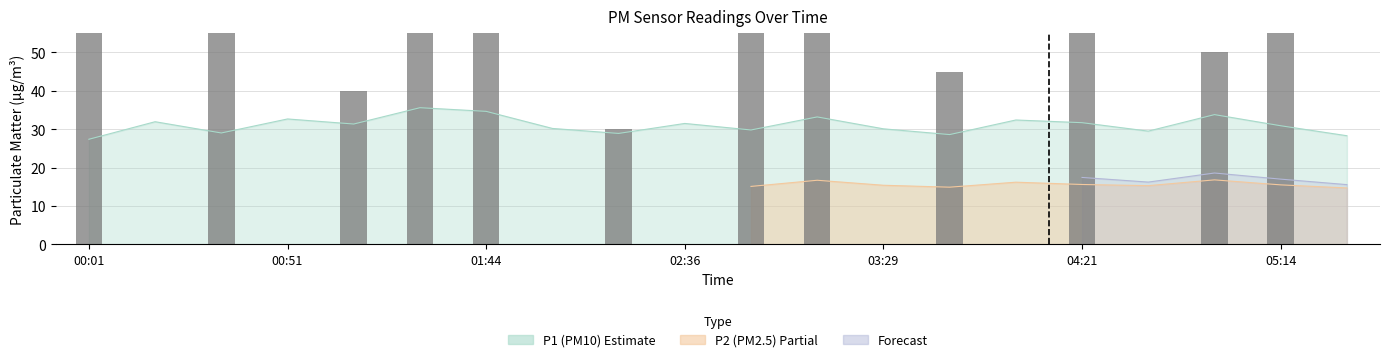

How many data points does each series have?

20